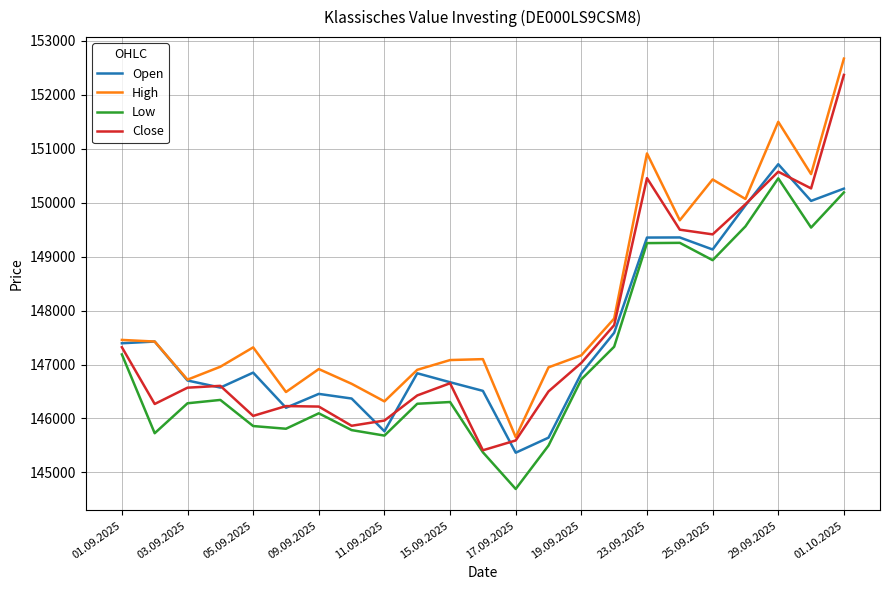

True or false: High and Low intersect in this chart.

False